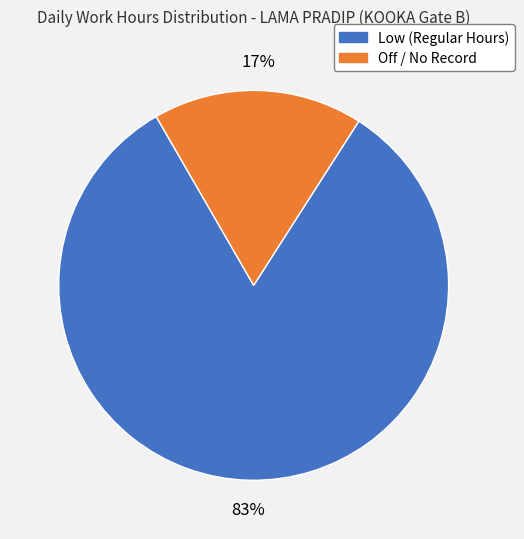

Is there any slice that represents more than half of the pie?

Yes